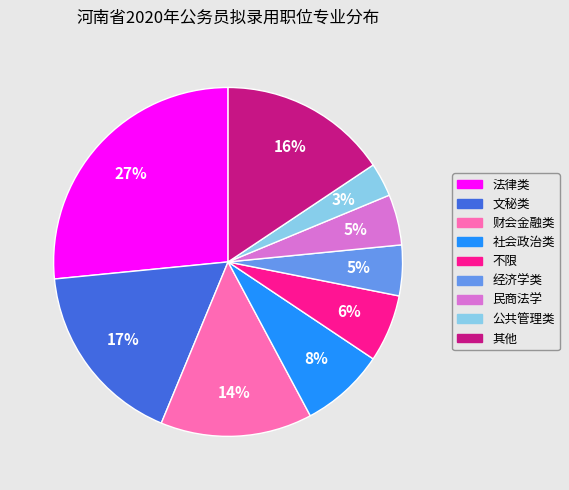

Do 经济学类 and 不限 together represent more than half of the pie?

No